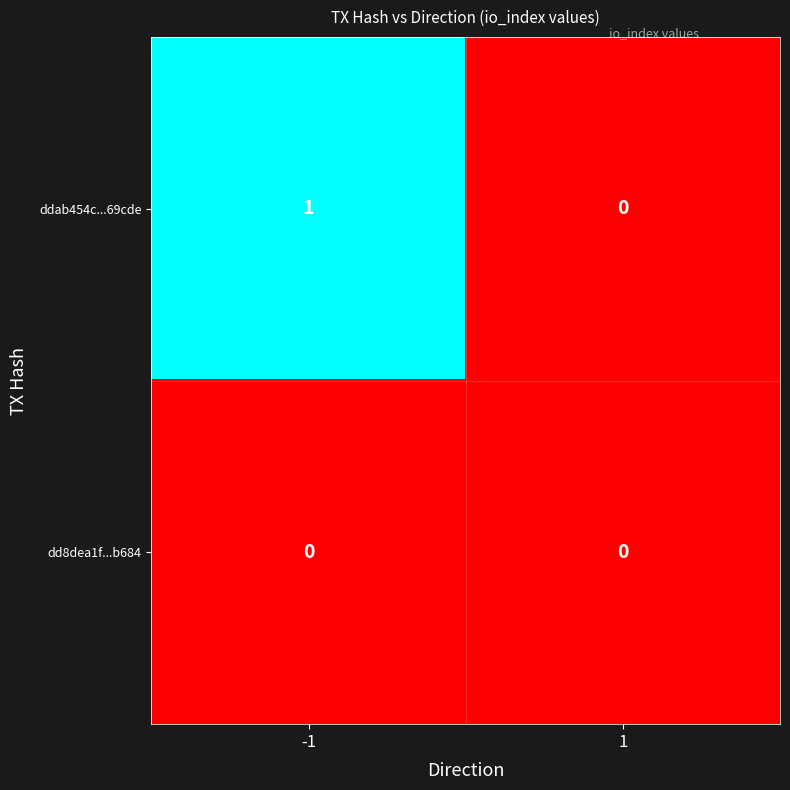

Rank the series by their average value, from highest to lowest.

ddab454c...69cde, dd8dea1f...b684